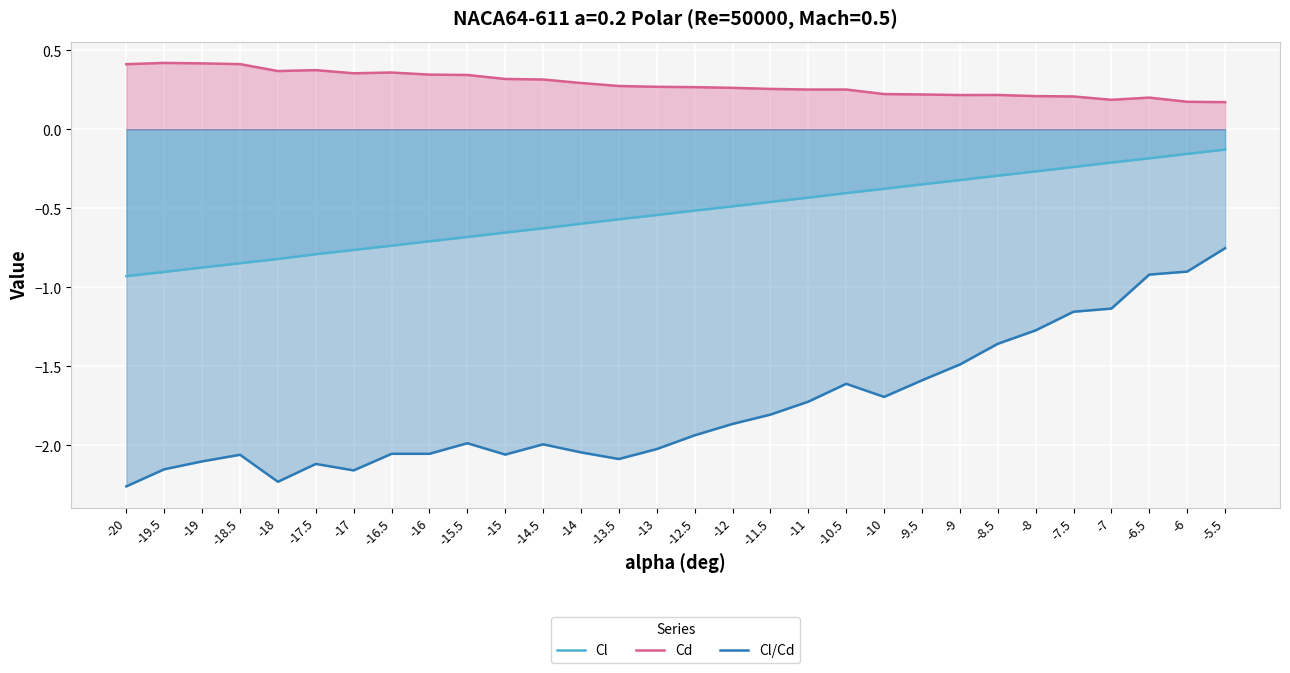

At how many categories does at least one series exceed -2?

30